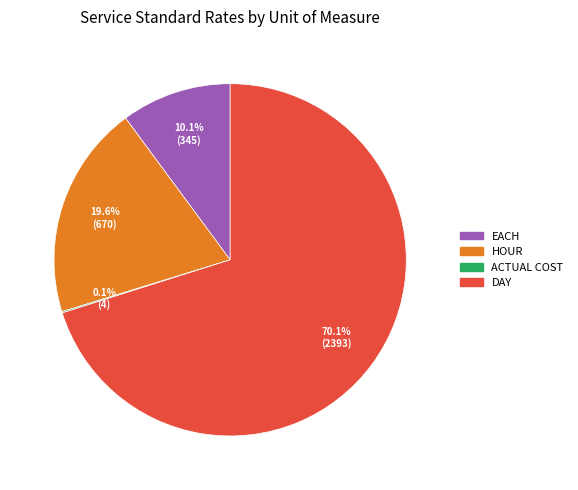

Which slice is the largest?

DAY